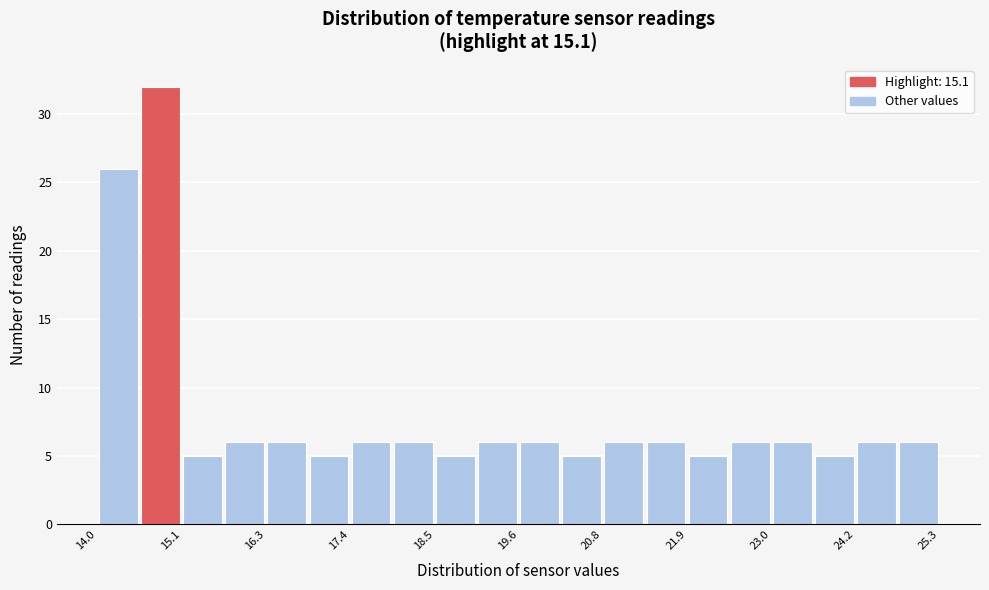

Around what value on the x-axis is the tallest bar? Give the approximate position of its centre, as read against the axis.

14.8